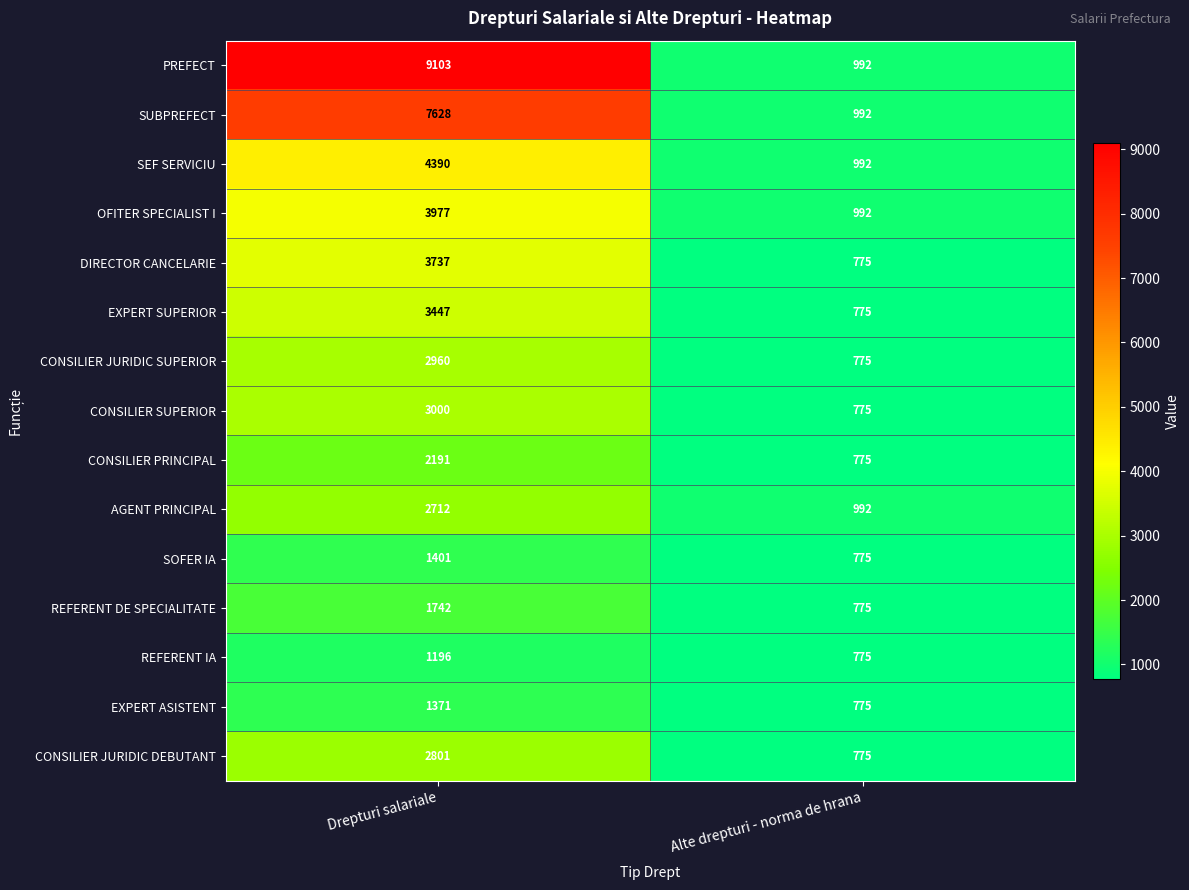

At Drepturi salariale, list the series in order from smallest to largest.

REFERENT IA, EXPERT ASISTENT, SOFER IA, REFERENT DE SPECIALITATE, CONSILIER PRINCIPAL, AGENT PRINCIPAL, CONSILIER JURIDIC DEBUTANT, CONSILIER JURIDIC SUPERIOR, CONSILIER SUPERIOR, EXPERT SUPERIOR, DIRECTOR CANCELARIE, OFITER SPECIALIST I, SEF SERVICIU, SUBPREFECT, PREFECT